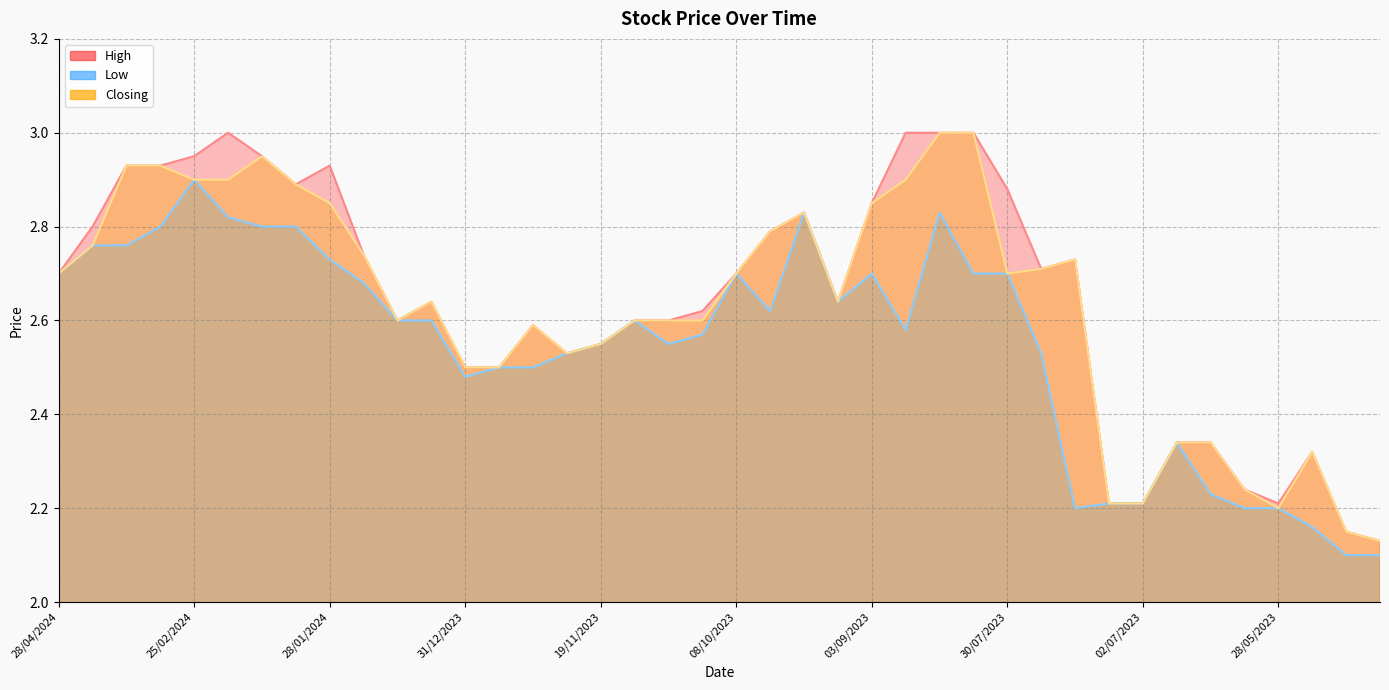

What is the maximum value for Closing?

3.0